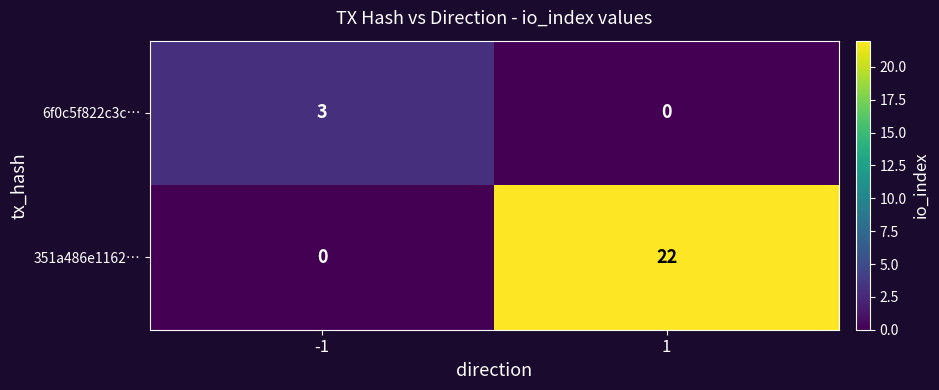

Which series has the largest total across all categories?

351a486e1162…